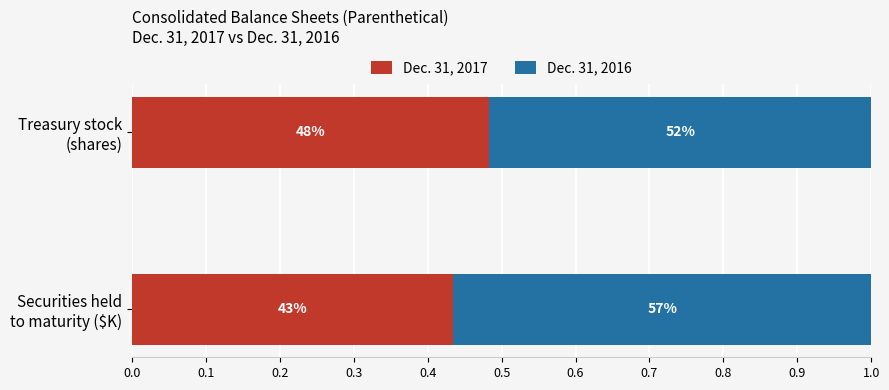

What are all the series names shown in the legend?

Dec. 31, 2017, Dec. 31, 2016